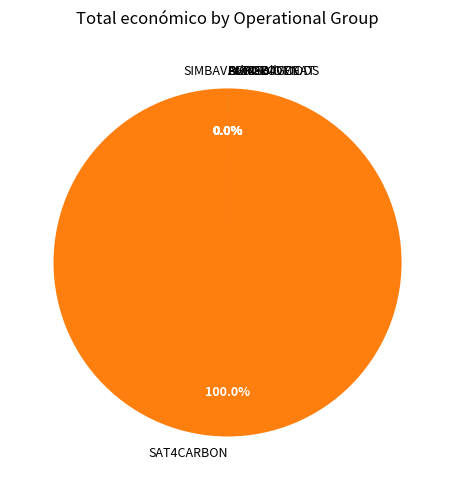

What is the change in value from Ash4Soil to AGRI-ROVENAT?

+15375